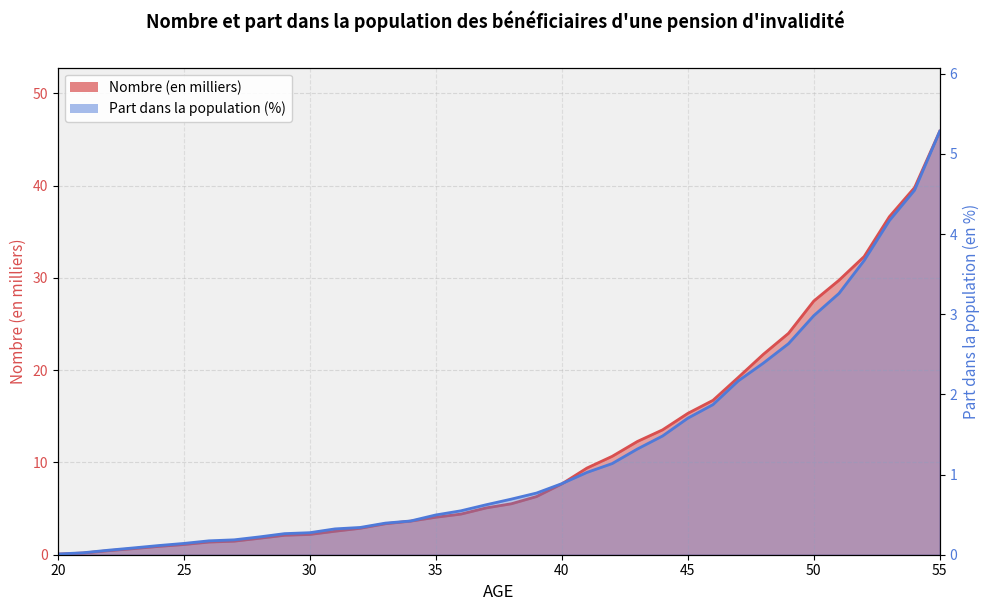

Does the chart have visible grid lines?

Yes